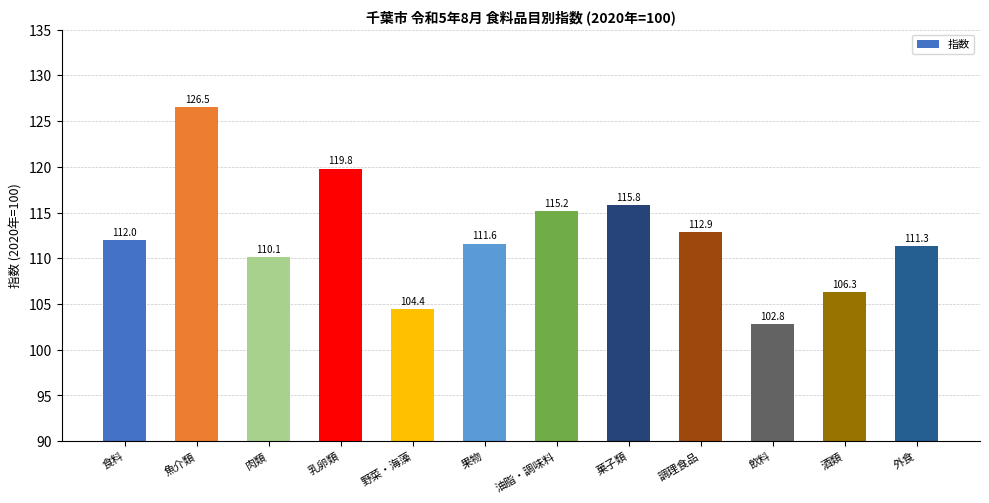

What value does the data have at 肉類?

110.1